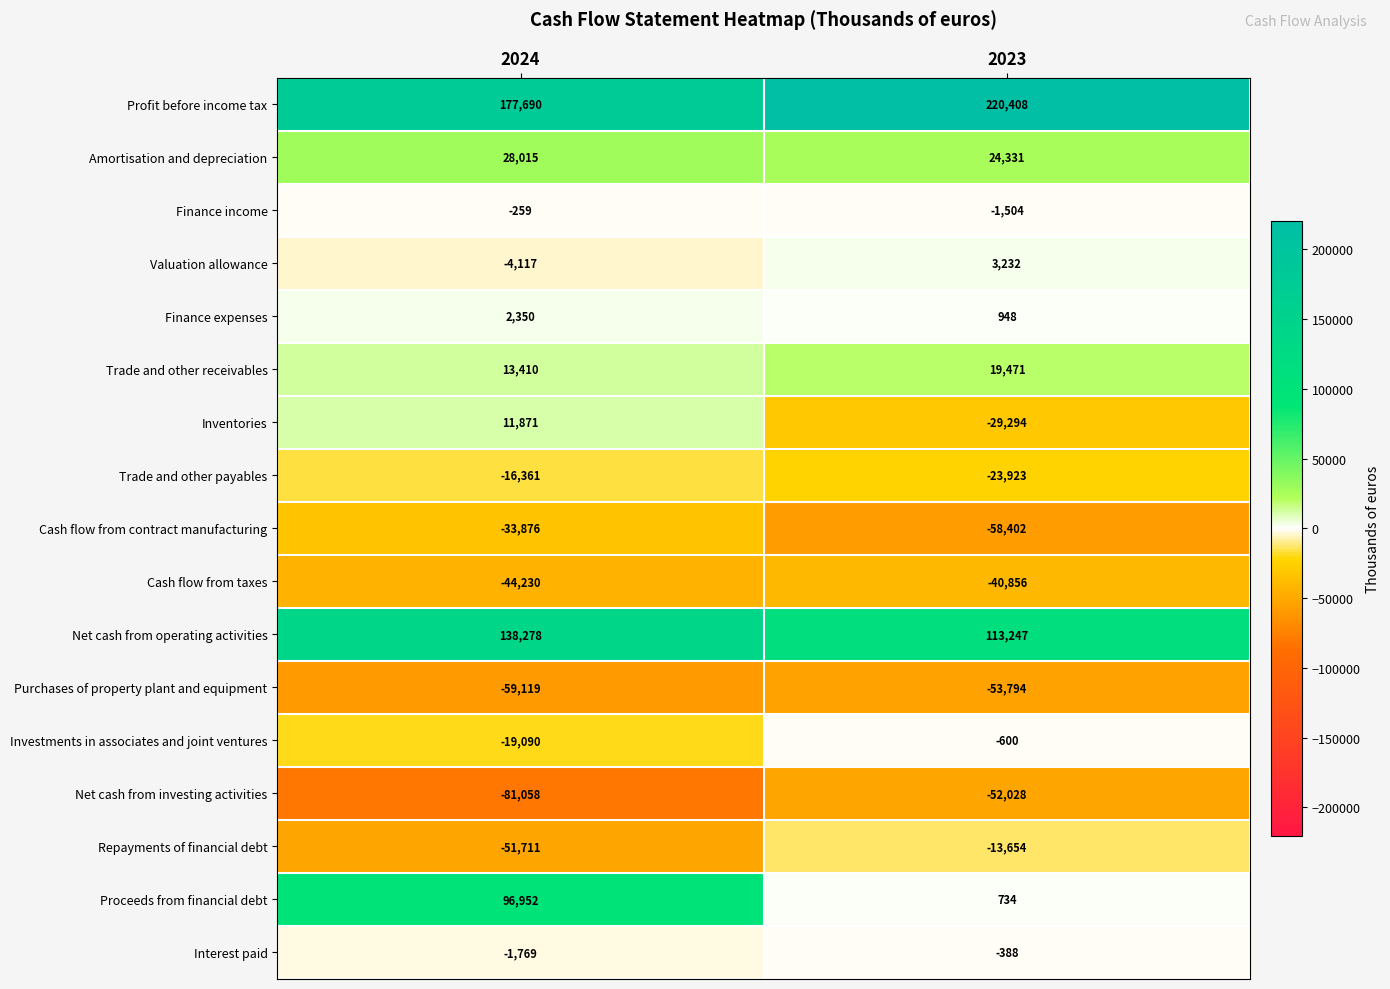

Which series has the largest range (max minus min)?

Proceeds from financial debt